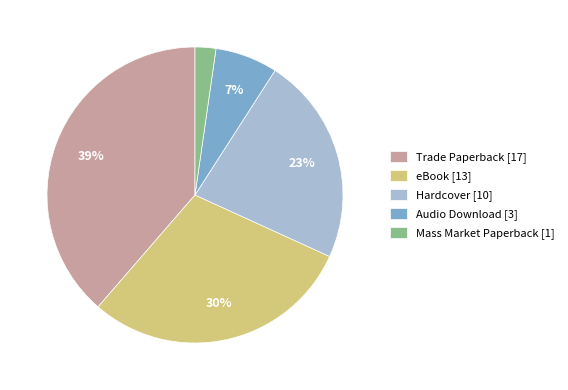

Which has a higher value, Mass Market Paperback [1] or Trade Paperback [17]?

Trade Paperback [17]